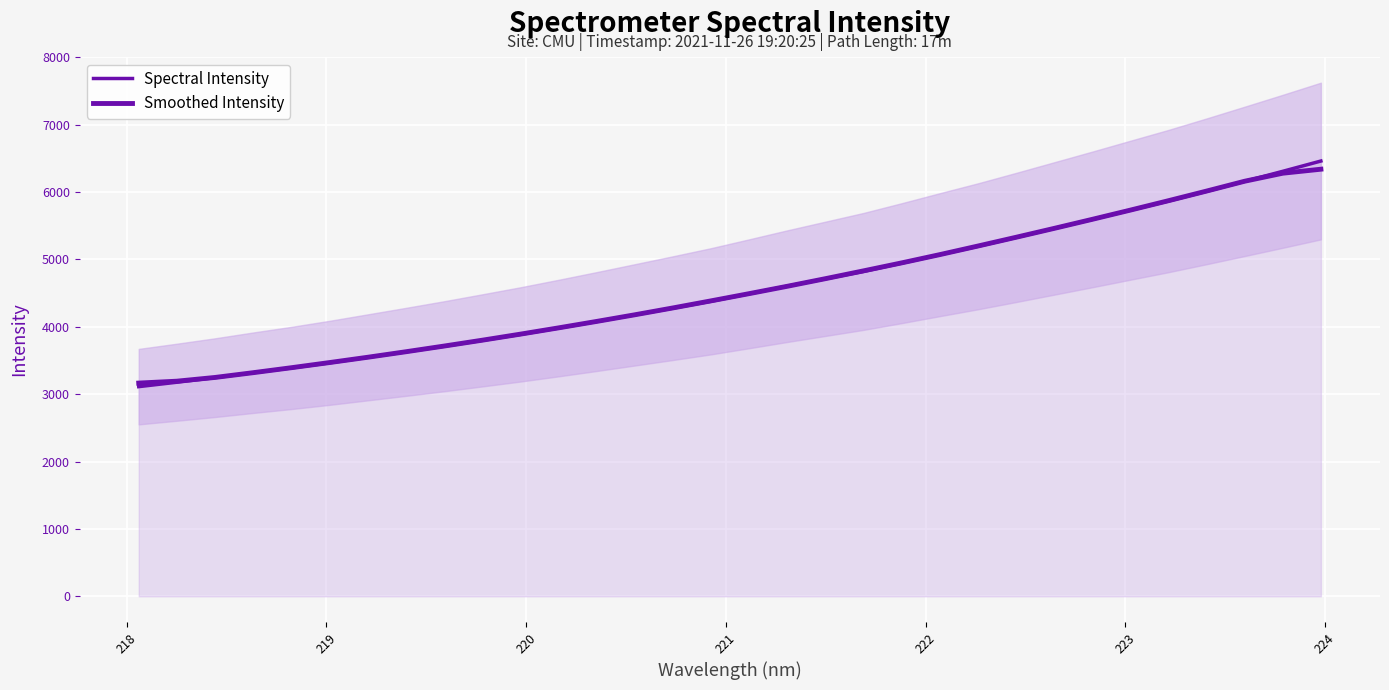

How many times do Smoothed Intensity and Spectral Intensity cross each other?

3